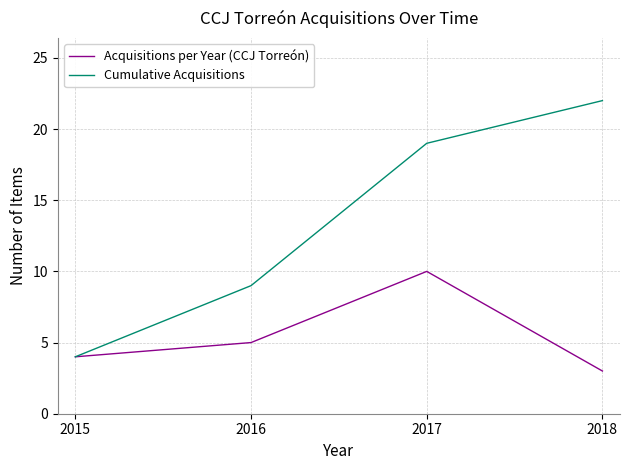

Reading right to left, list all the values displayed in this chart.

Acquisitions per Year (CCJ Torreón): 2018=3	2017=10	2016=5	2015=4
Cumulative Acquisitions: 2018=22	2017=19	2016=9	2015=4